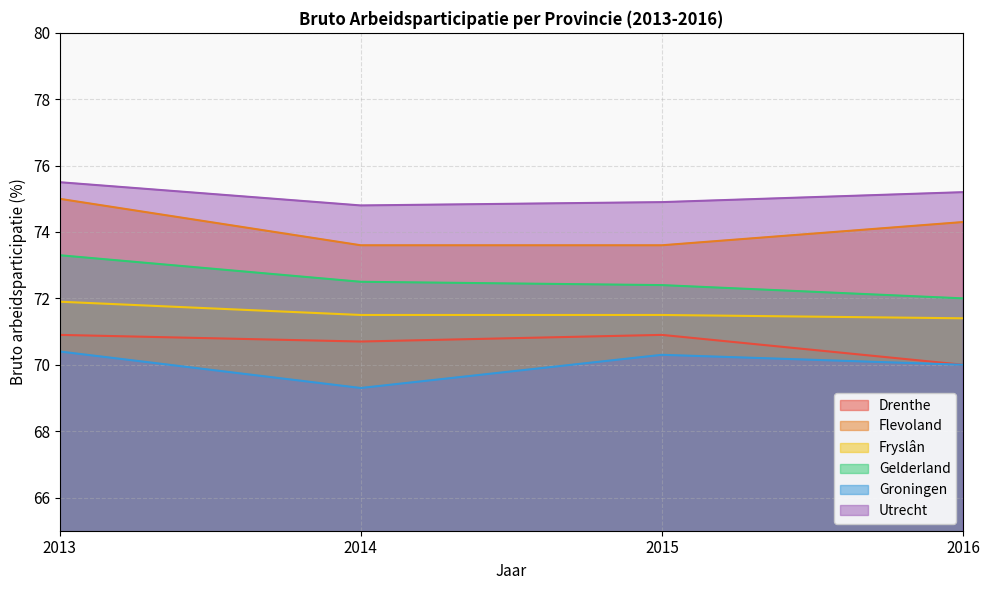

Reading left to right, extract all data points from this chart.

Drenthe: 70.9	70.7	70.9	70.0
Flevoland: 75.0	73.6	73.6	74.3
Fryslân: 71.9	71.5	71.5	71.4
Gelderland: 73.3	72.5	72.4	72.0
Groningen: 70.4	69.3	70.3	70.0
Utrecht: 75.5	74.8	74.9	75.2